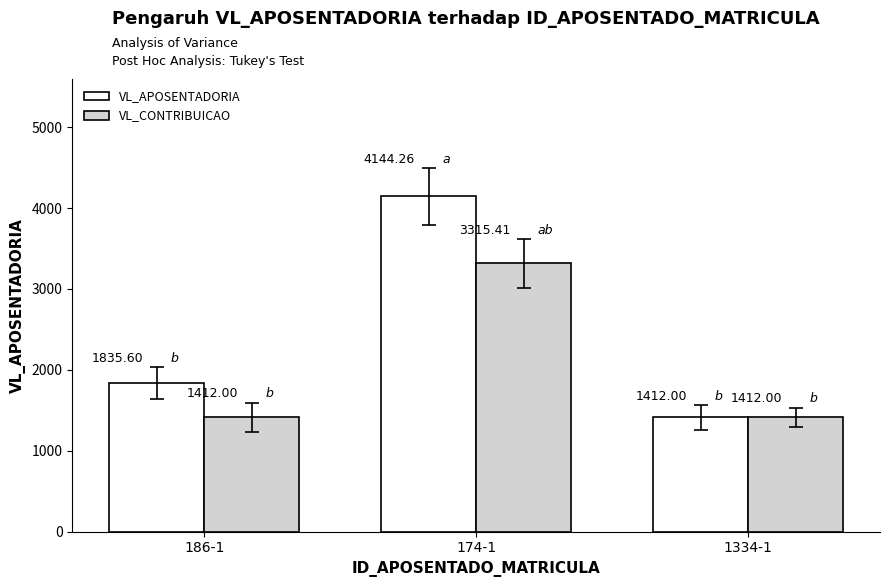

What is the sum of the VL_APOSENTADORIA values at 174-1 and 1334-1?

5556.3